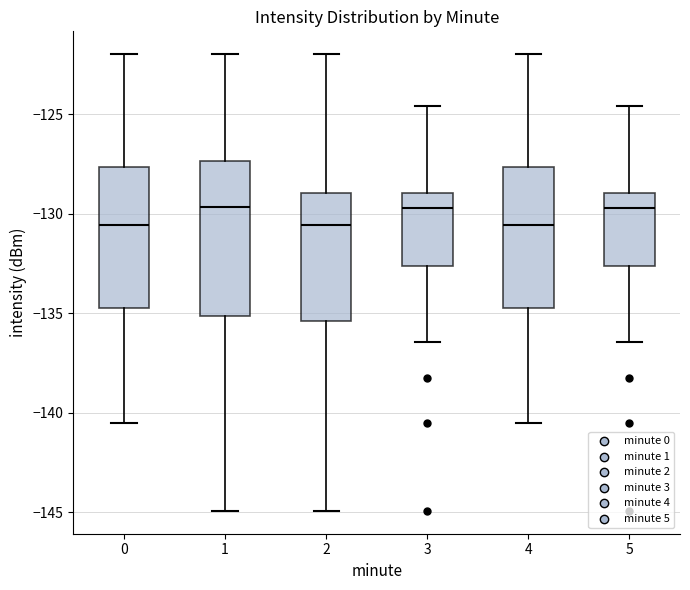

Comparing the boxes themselves (not the whiskers), which one is the tallest?

1